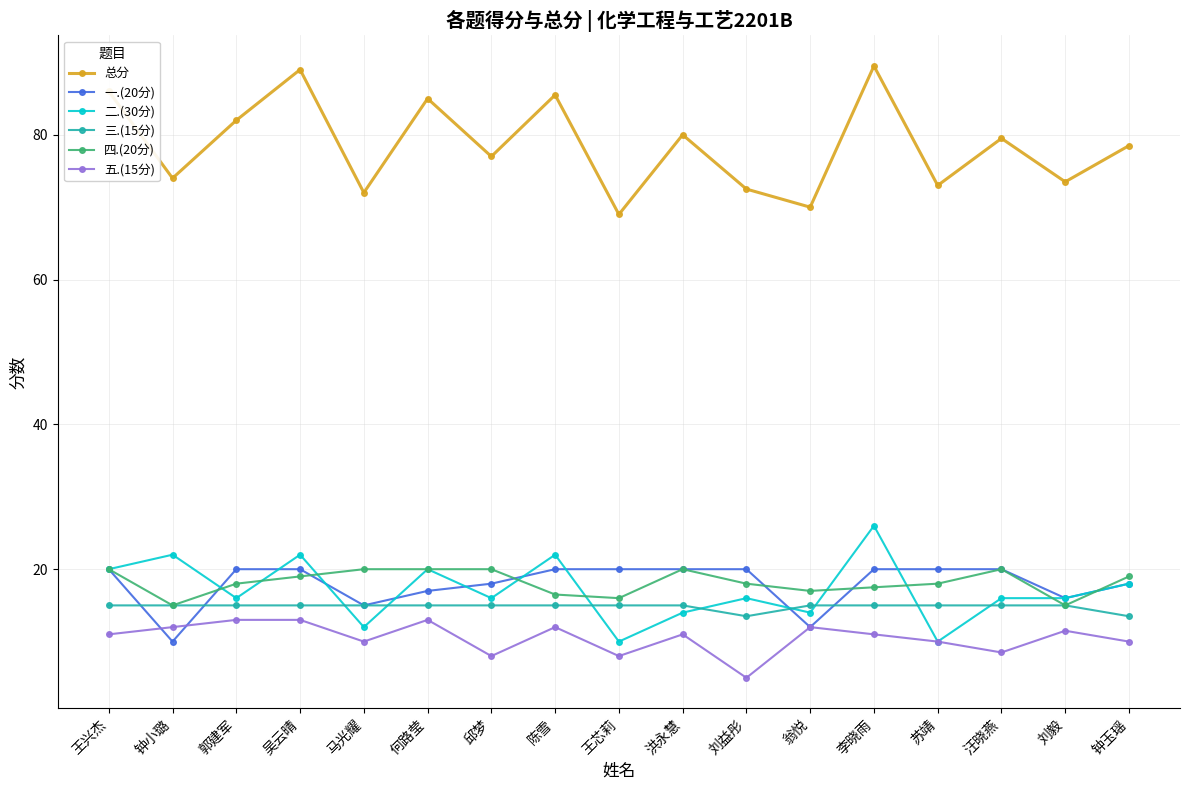

Is it true that 二.(30分) equals 28.1 at 汪晓燕?

False